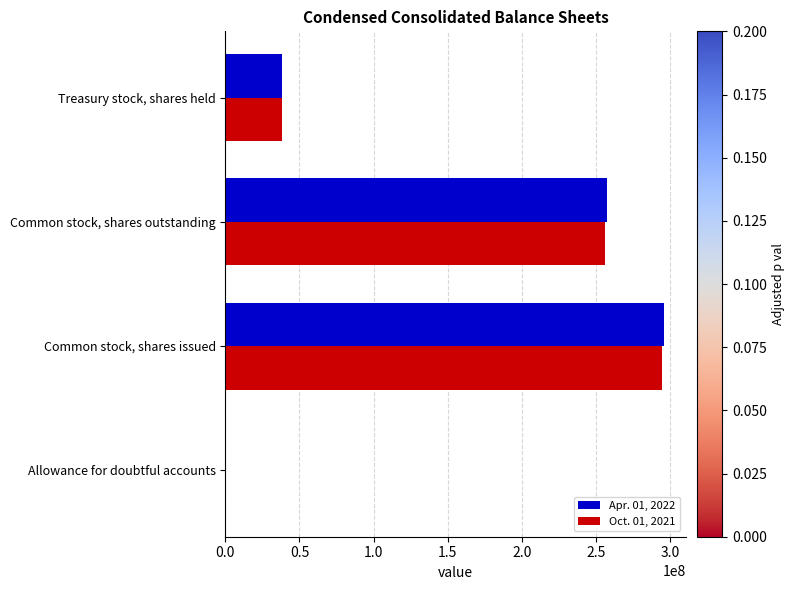

Is the value of Oct. 01, 2021 at Allowance for doubtful accounts greater than the value of Apr. 01, 2022 at Common stock, shares outstanding?

No